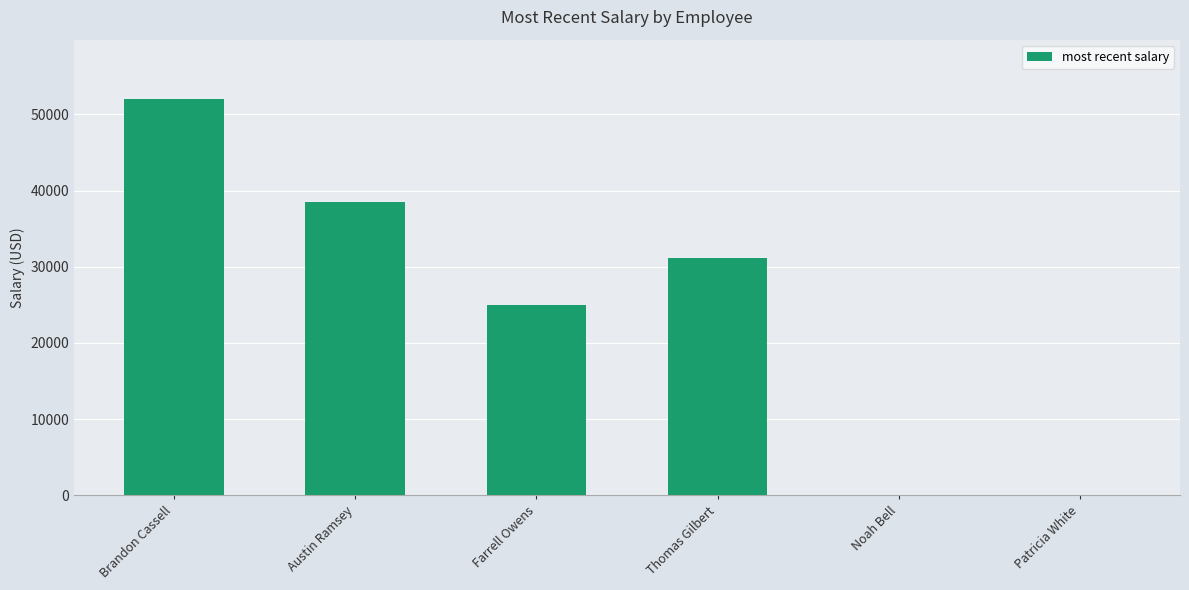

Reading left to right, extract all data points from this chart.

52000.0	38480.0	24960.0	31200.0	17.5	17.5